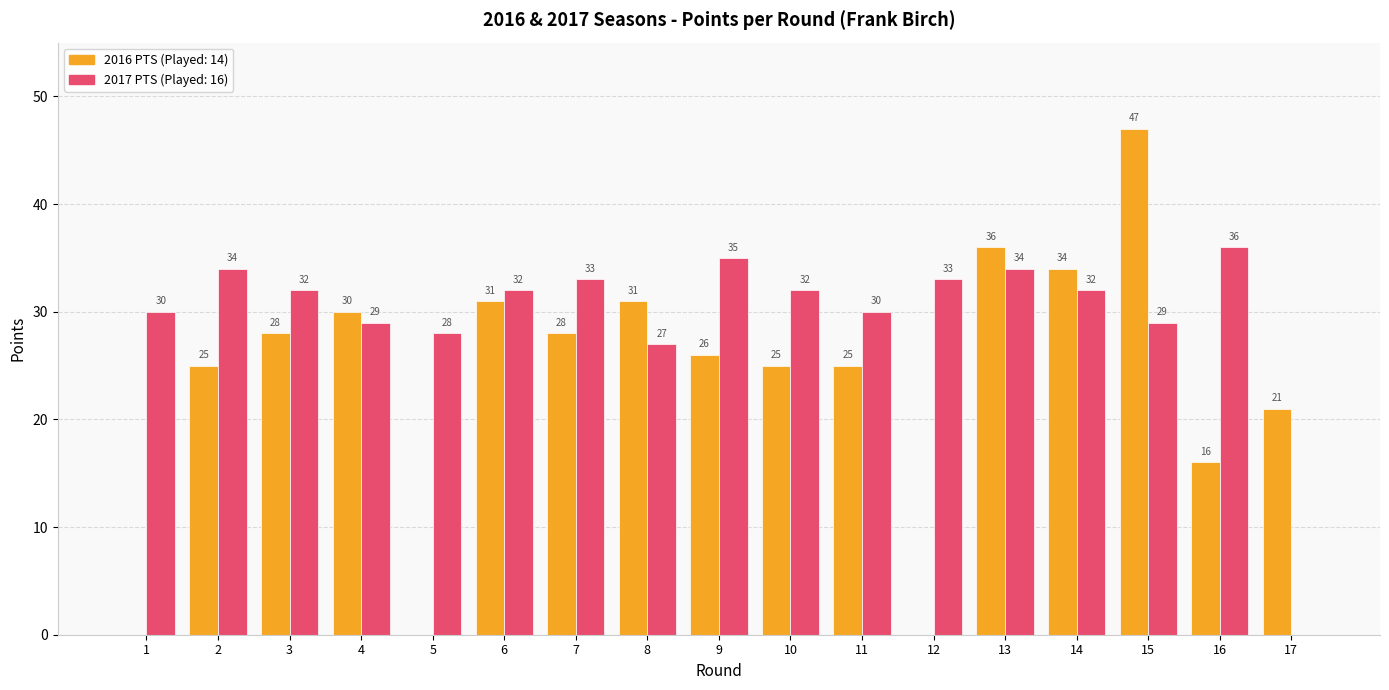

Which category has the highest value across all series?

15